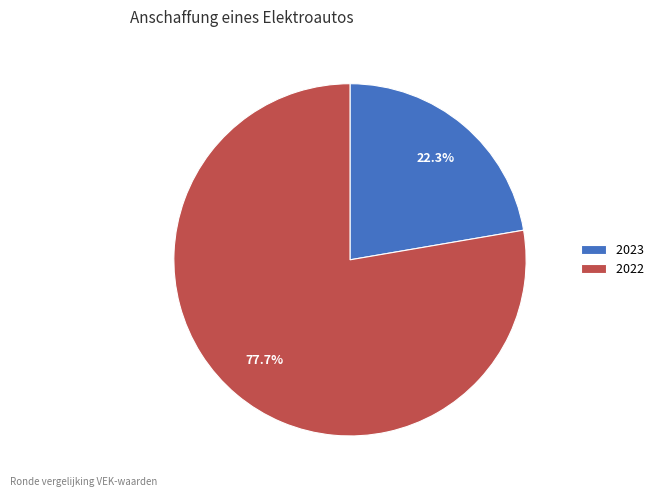

What is the majority slice?

2022